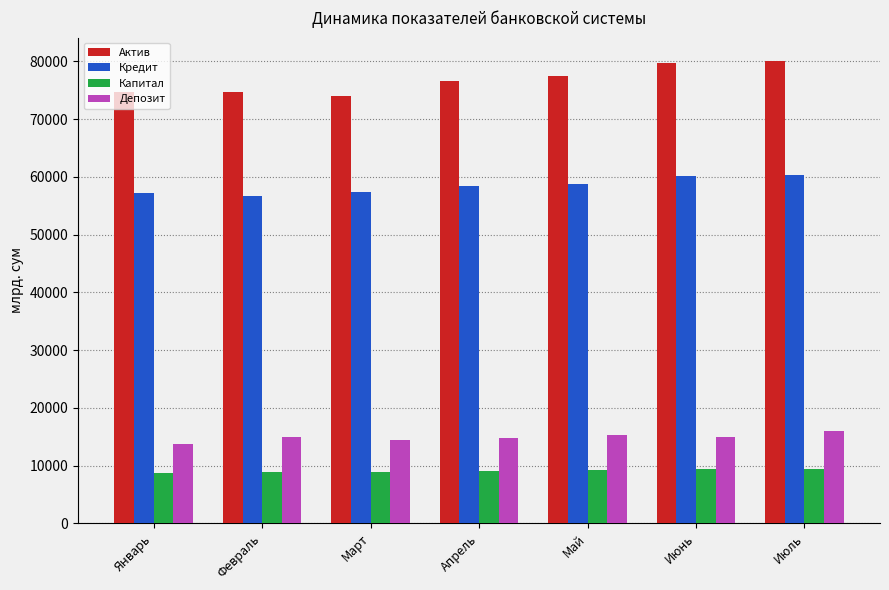

Rank the series by their maximum value, from highest to lowest.

Актив, Кредит, Депозит, Капитал